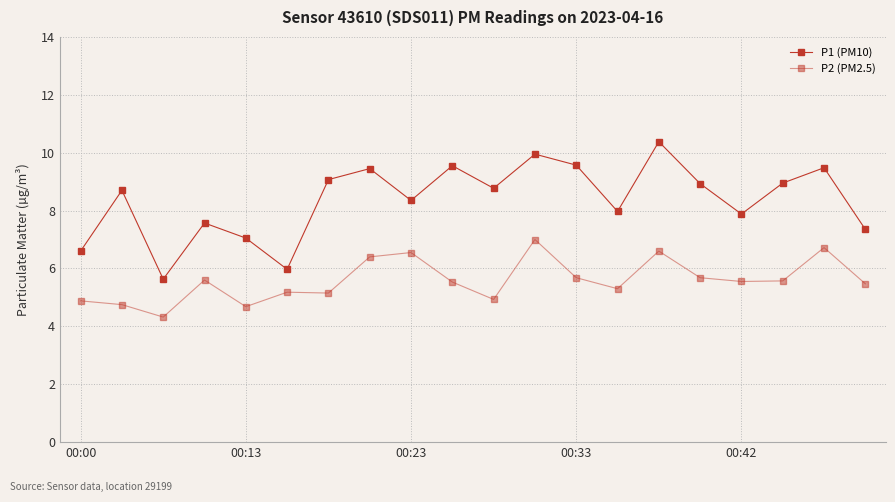

How many distinct data groups are displayed?

2